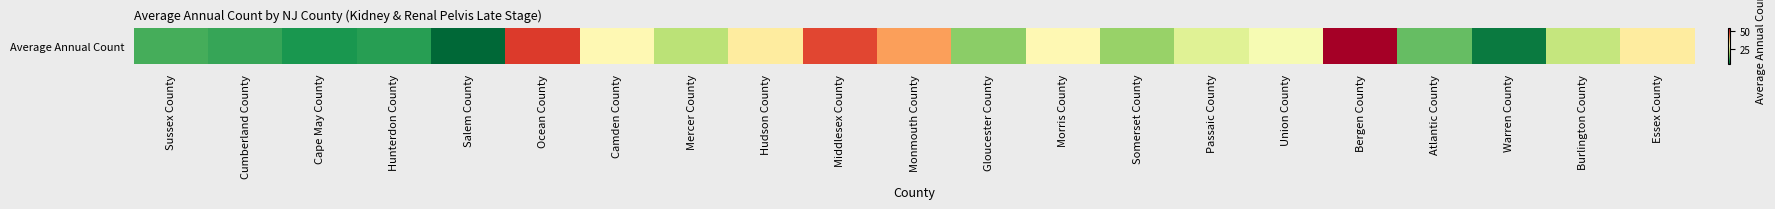

The chart shows a value of 11 at Morris County. True or false?

False